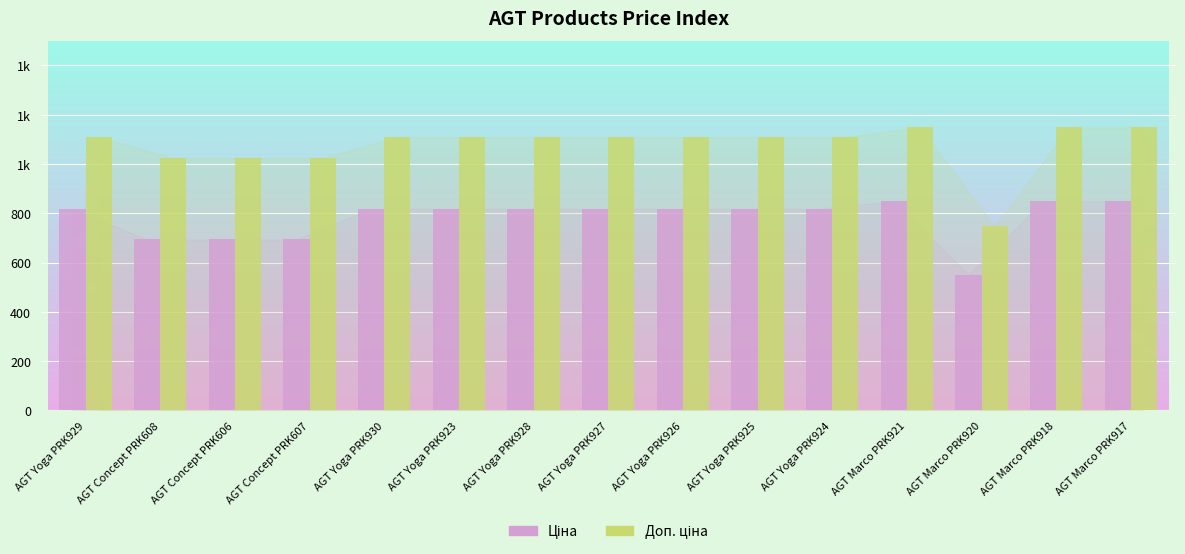

What position from the left is AGT Yoga PRK929?

1